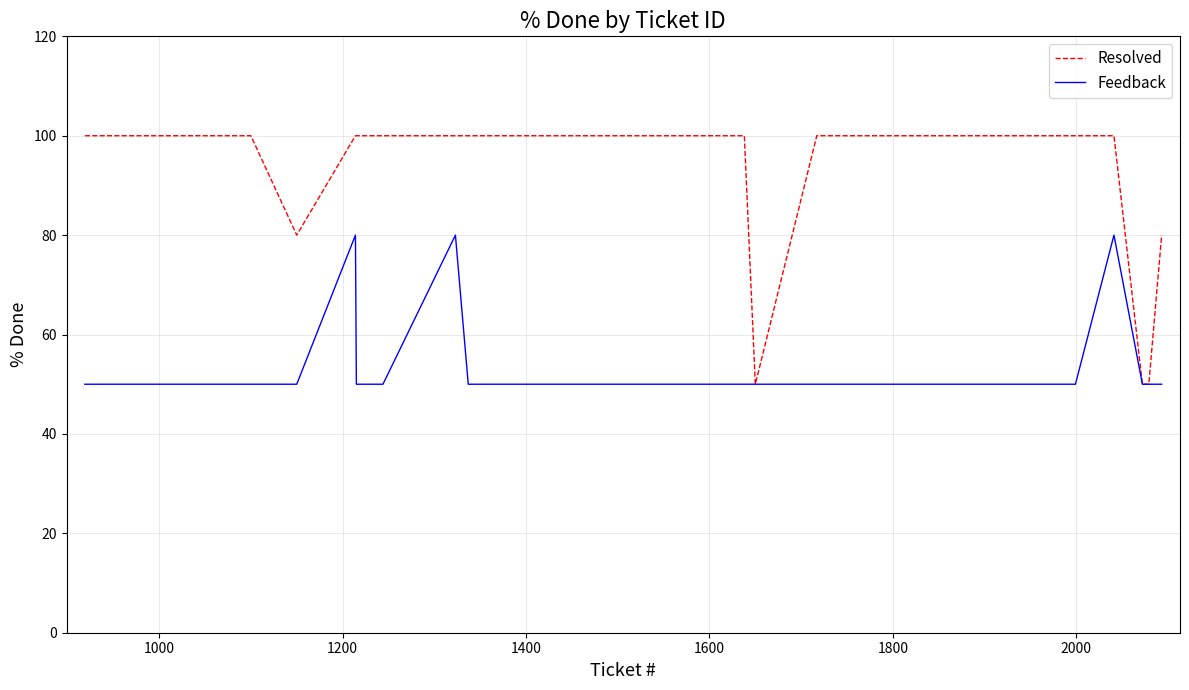

Which series has the largest range (max minus min)?

Resolved